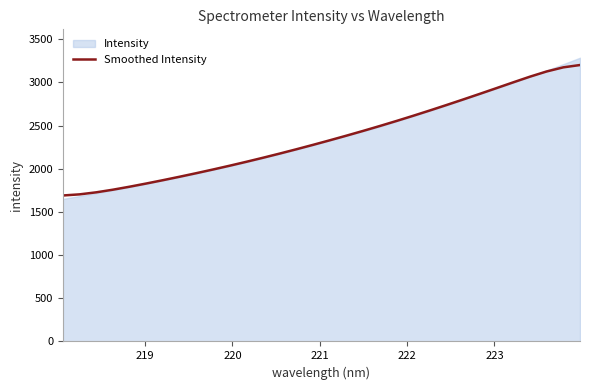

How many data points does each series have?

32